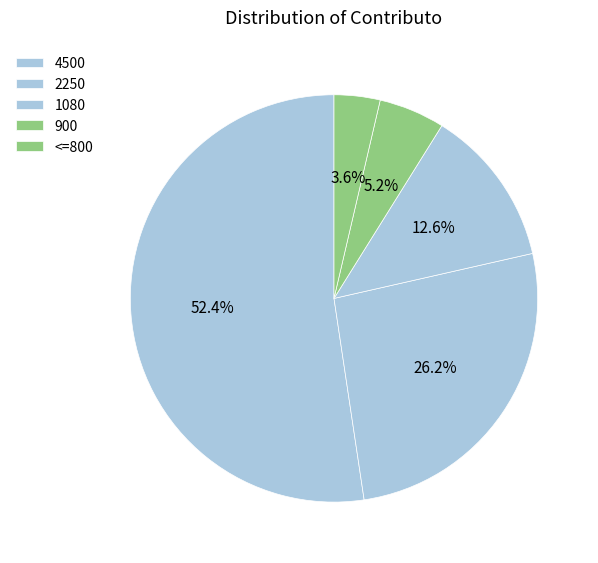

How many segments does this pie chart have?

5